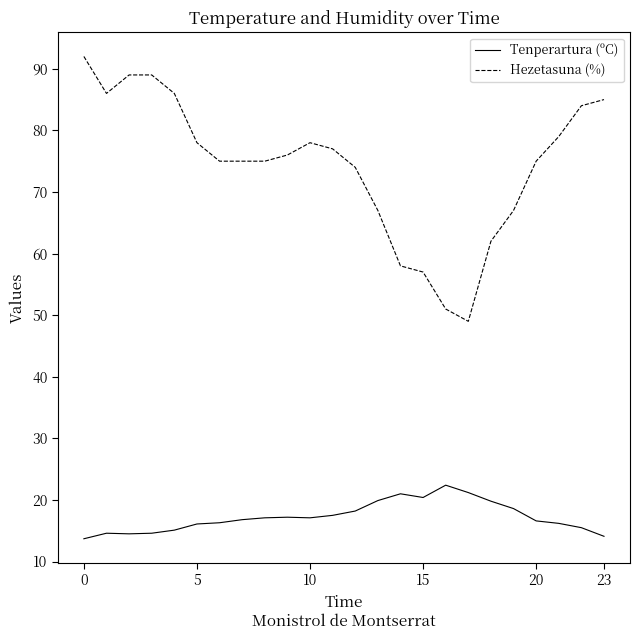

Is this an area chart (filled region under the line)?

No